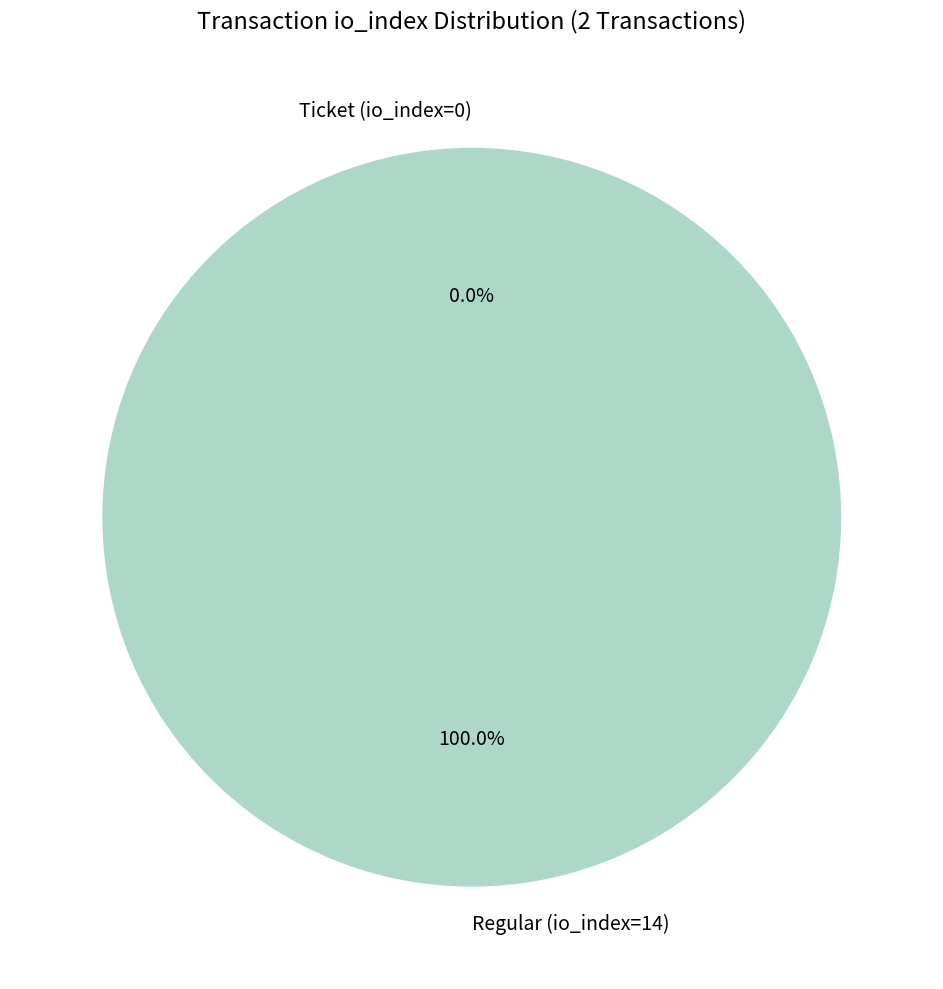

Is it true that Ticket (io_index=0) is 10% of the pie?

False